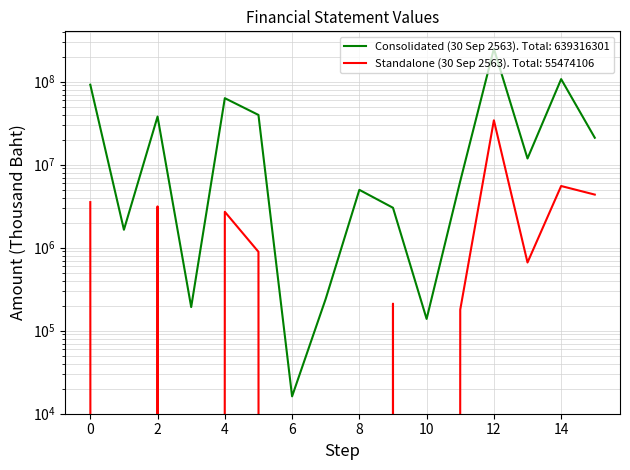

Which category has the highest value across all series?

12